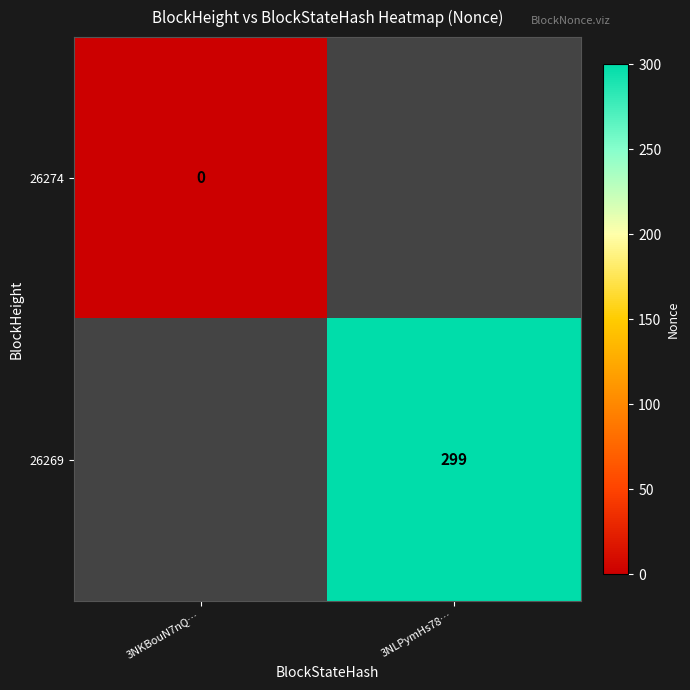

At which label is 26274 closest to 0?

3NKBouN7nQ…